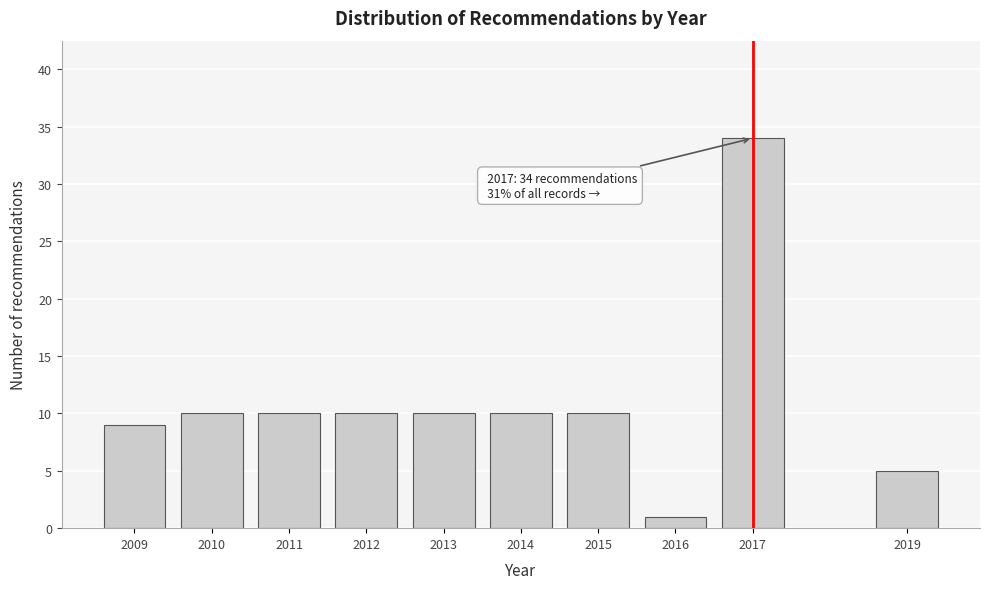

Reading left to right, list all the values displayed in this chart.

2009=9	2010=10	2011=10	2012=10	2013=10	2014=10	2015=10	2016=1	2017=34	2019=5